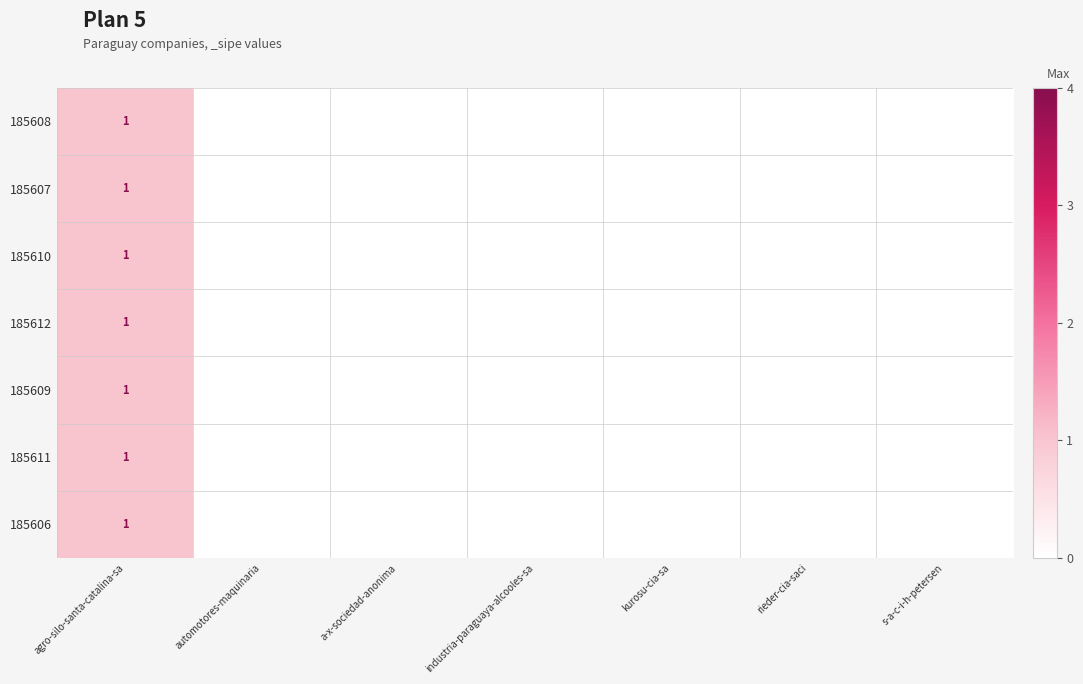

The 185611 series shows 1 at agro-silo-santa-catalina-sa. True or false?

True